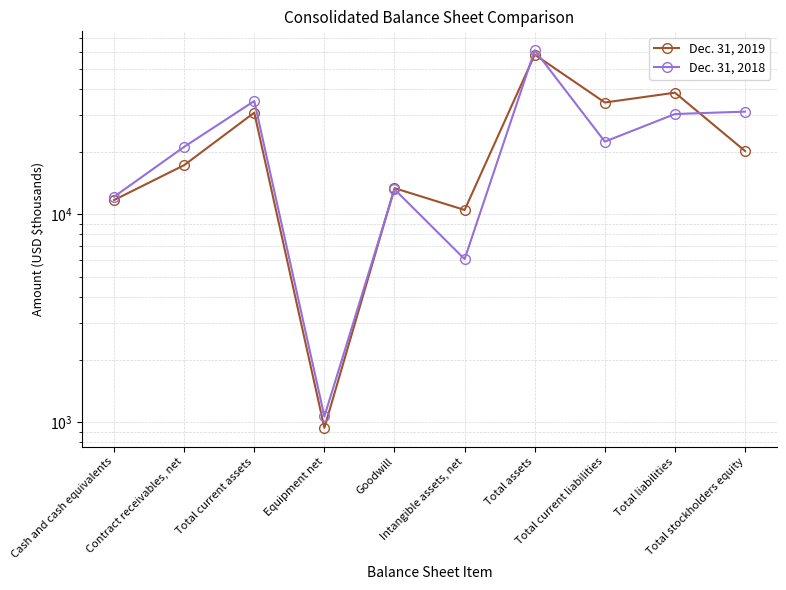

Count the number of data series in this chart.

2